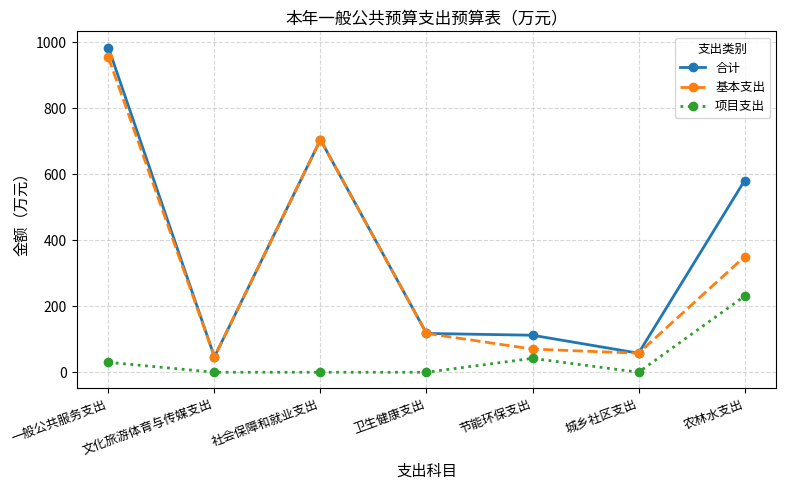

Read the 基本支出 value at 社会保障和就业支出.

704.4